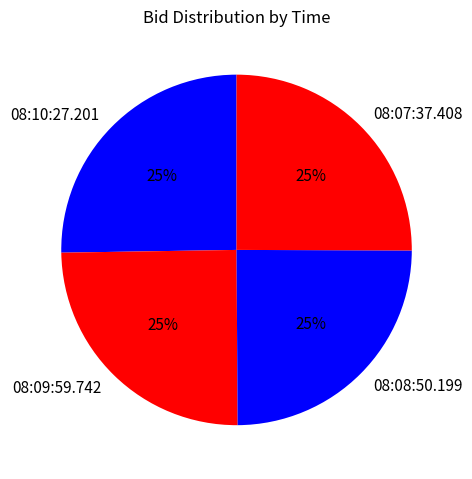

What is the ratio of the value at 08:09:59.742 to the value at 08:07:37.408?

1.0